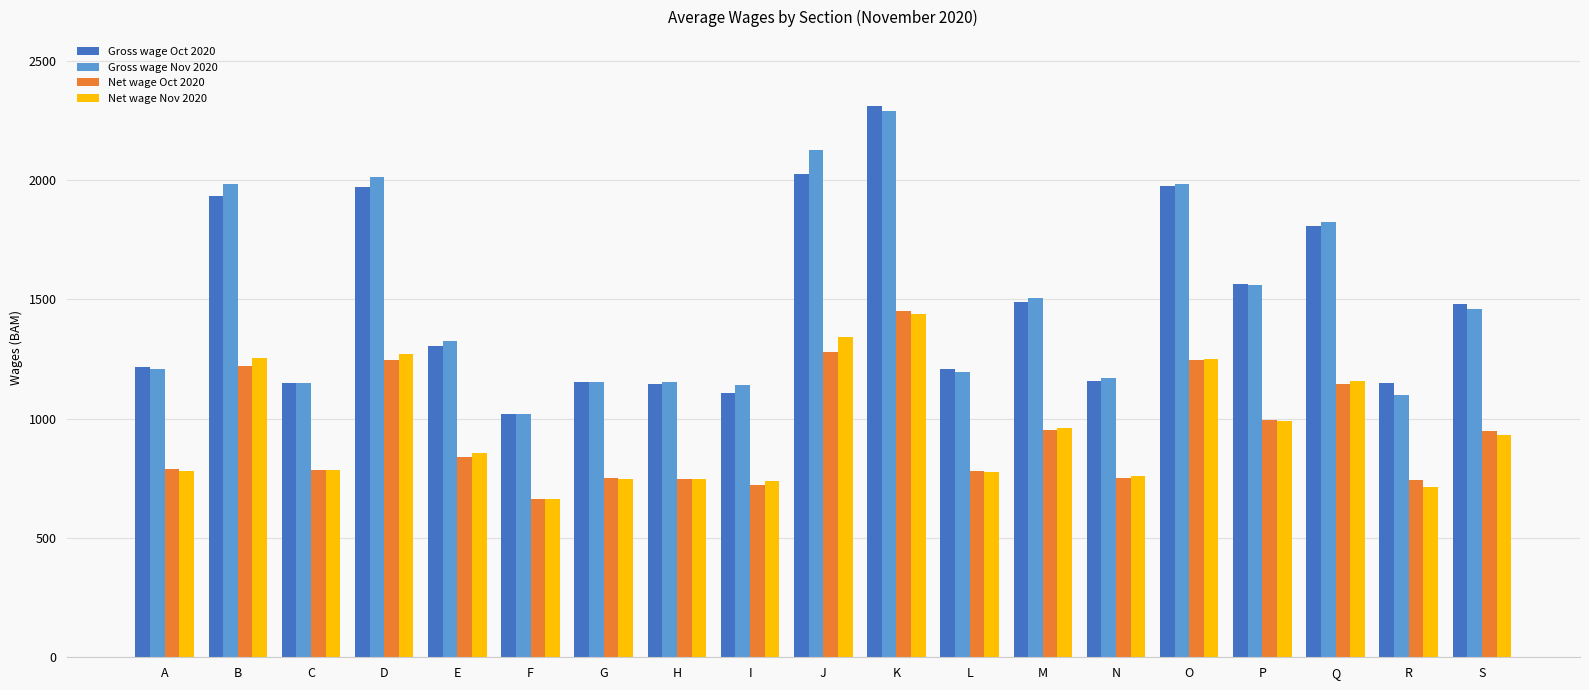

What is the difference between the highest and lowest values at A?

433